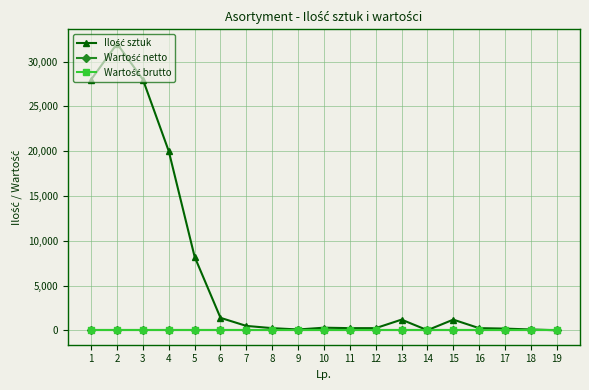

Does the chart have visible grid lines?

Yes